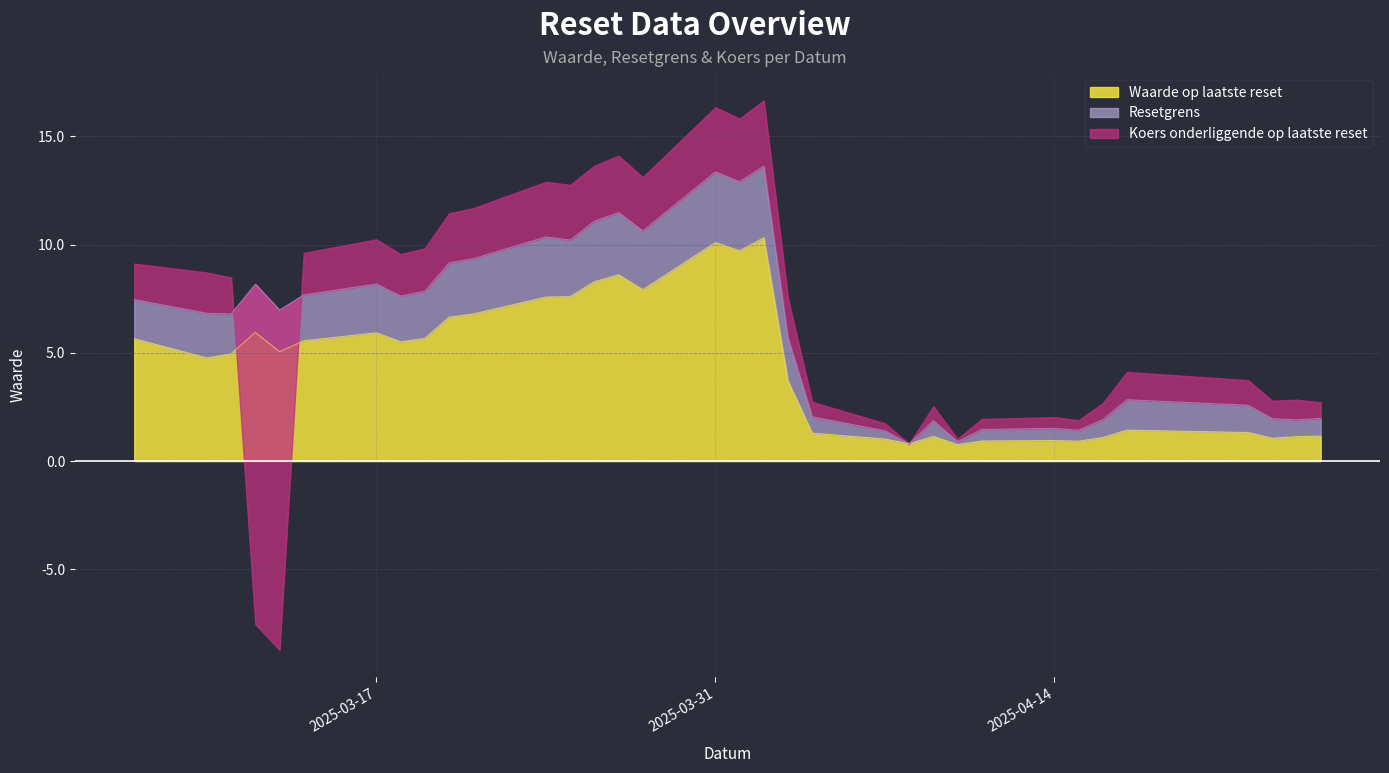

At which label does Waarde op laatste reset first exceed 5?

2025-03-07